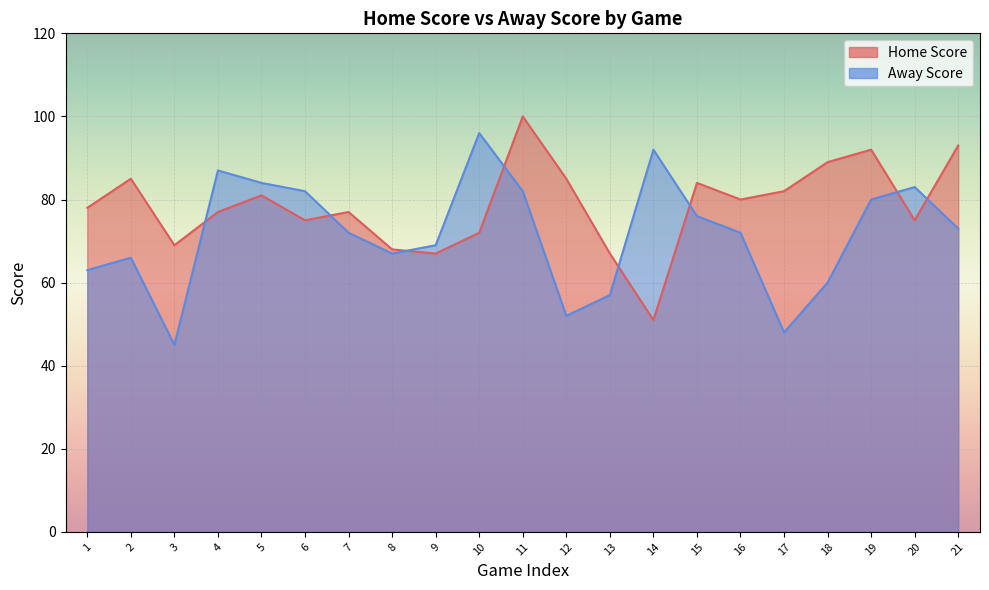

At how many categories does at least one series exceed 89?

5